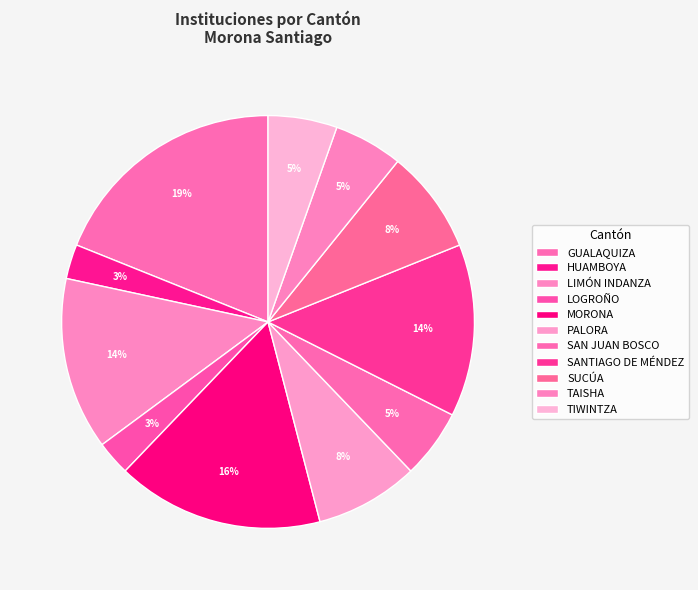

Is there a majority slice in this chart?

No